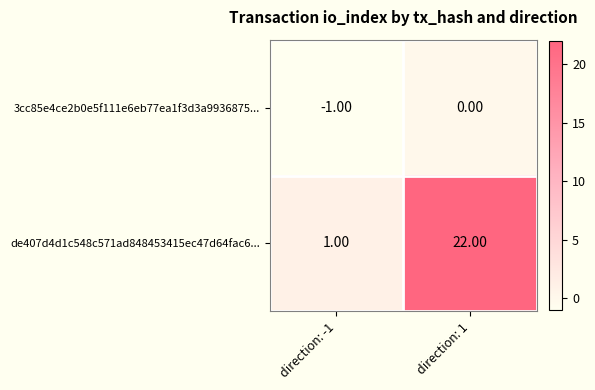

What is the average value of the de407d4d1c548c571ad848453415ec47d64fac6... series?

12